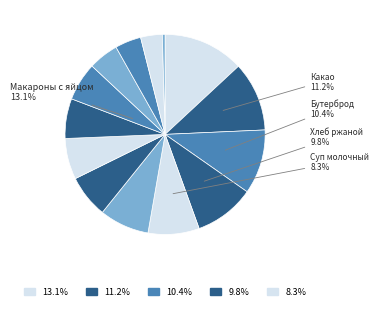

Which slice is the largest?

Макароны с яйцом